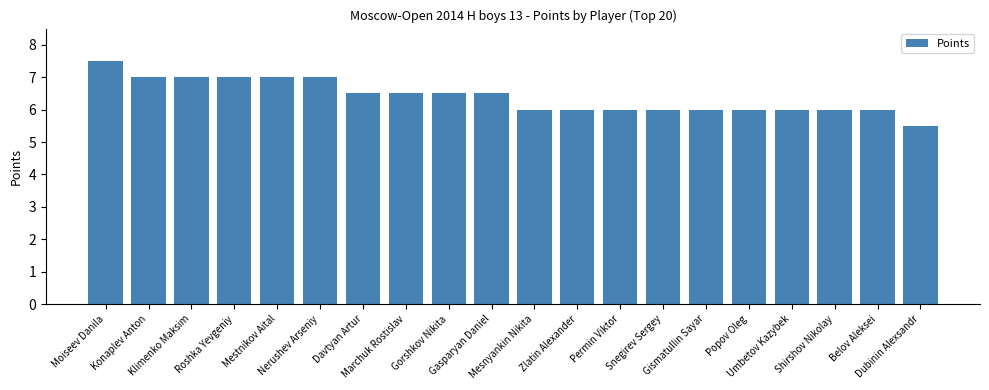

What is the label of the 17th bar from the left?

Umbetov Kazybek